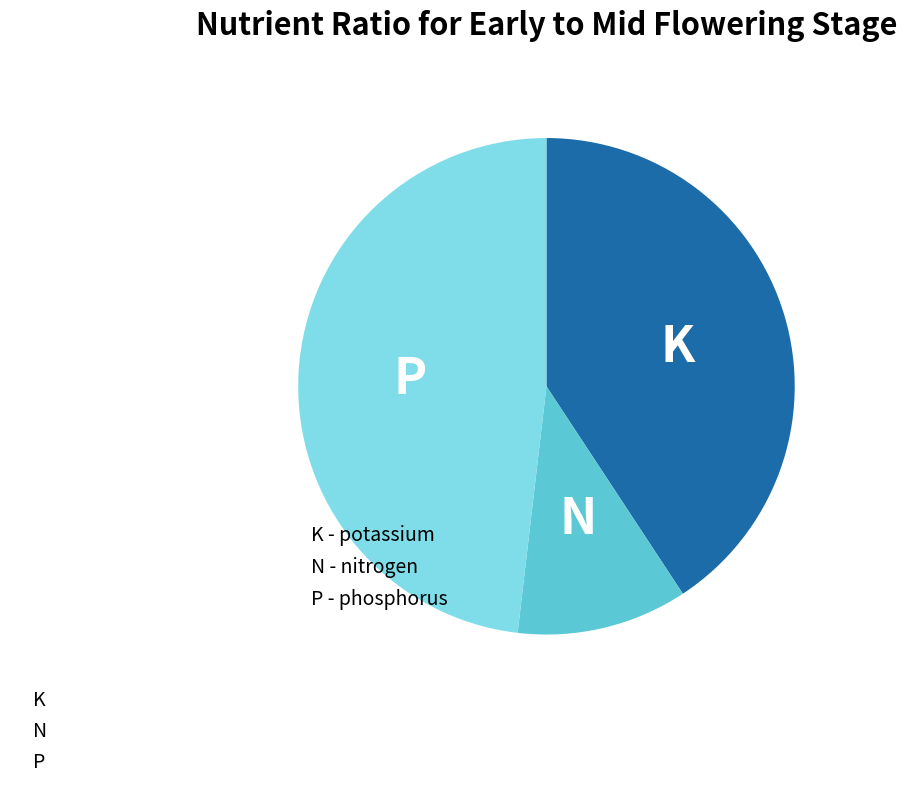

How many segments does this pie chart have?

3